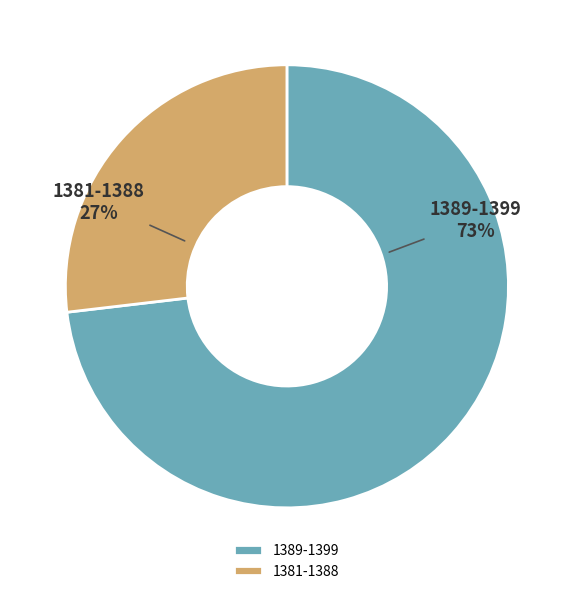

To the nearest percent, what is the average slice percentage?

50%